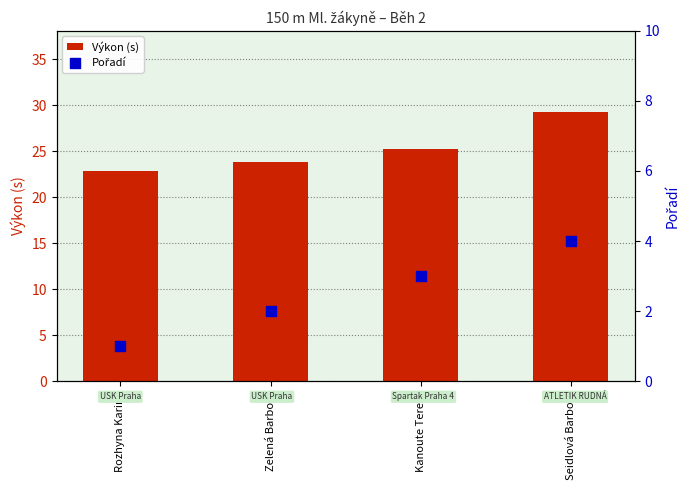

At which category is the sum across all series the highest?

Seidlová Barbora